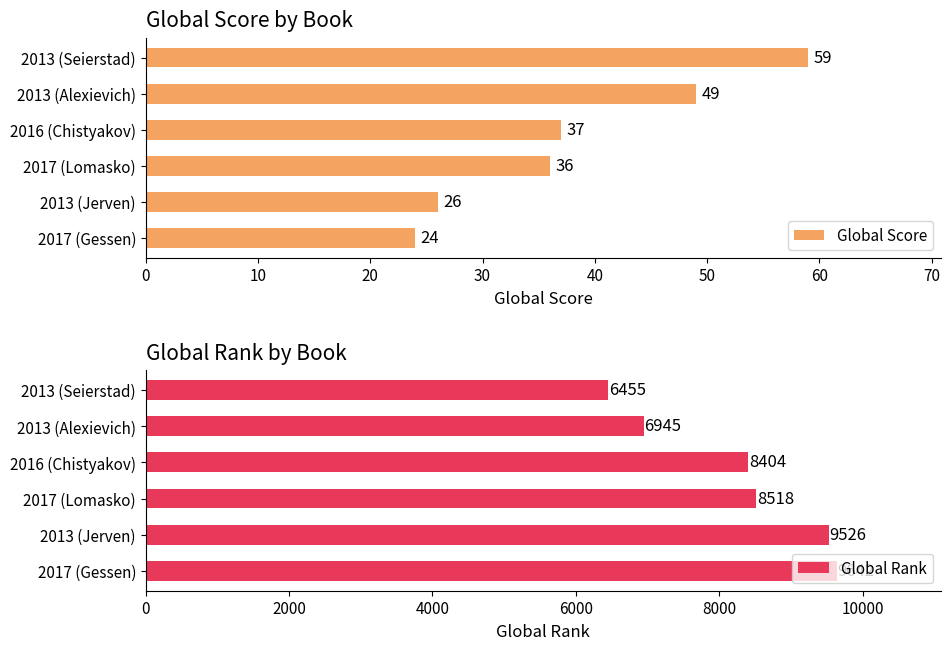

What is the sum of the Global Score values at 2013 (Seierstad) and 2017 (Lomasko)?

95